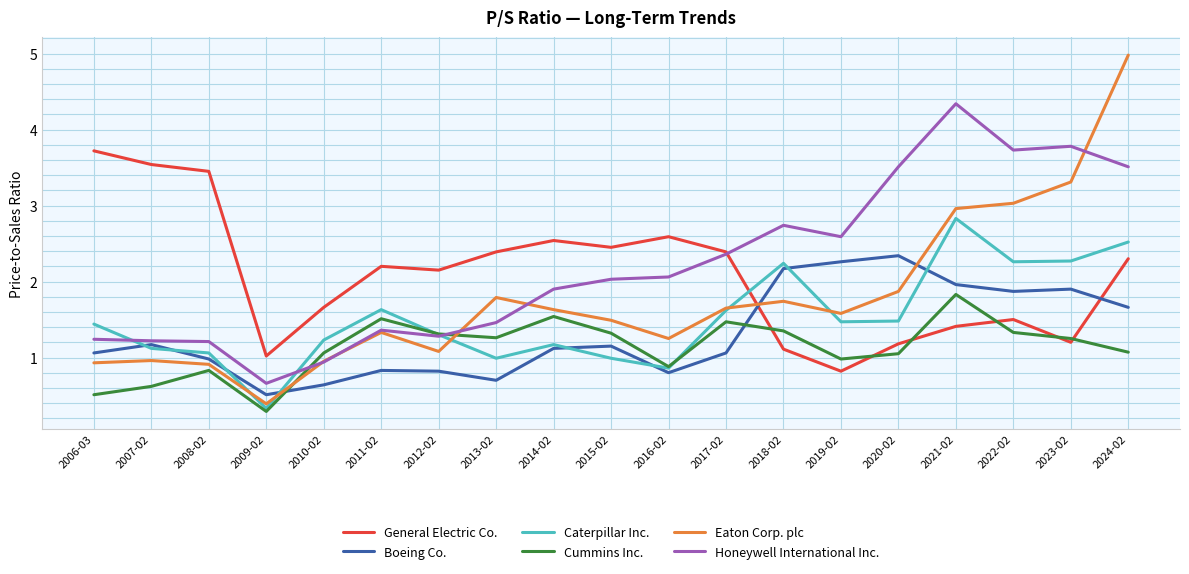

What is the difference between the maximum and second lowest values in the Cummins Inc. series?

1.3